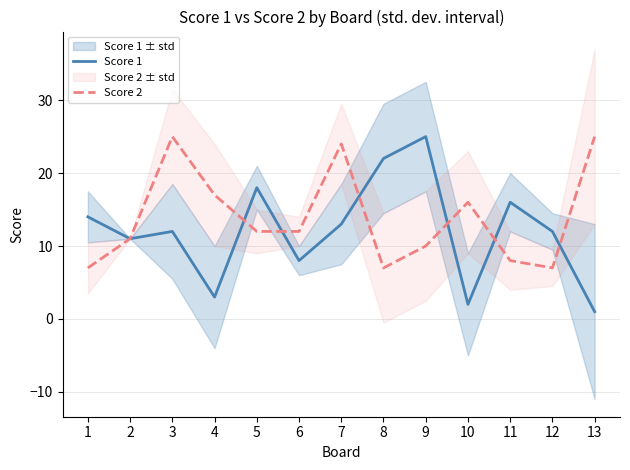

What is the approximate value of Score 2 at 2?

11